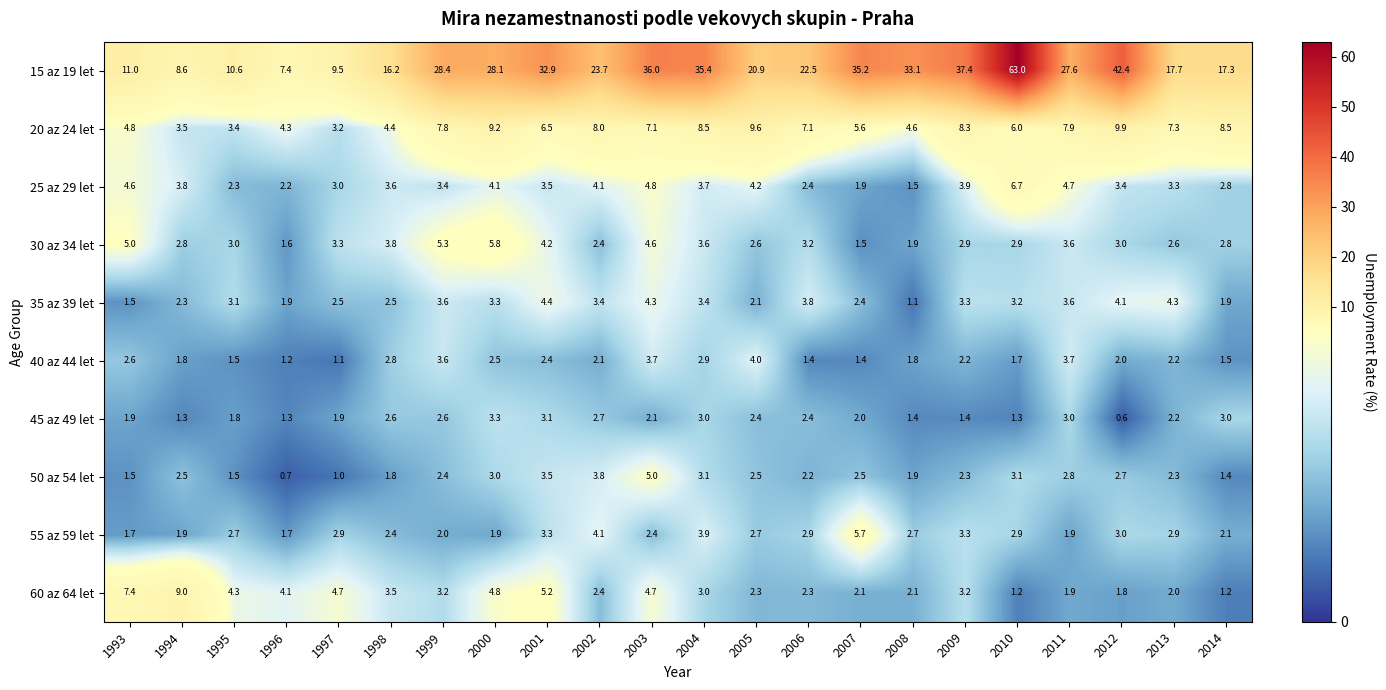

At which label is 20 az 24 let closest to 6?

2010